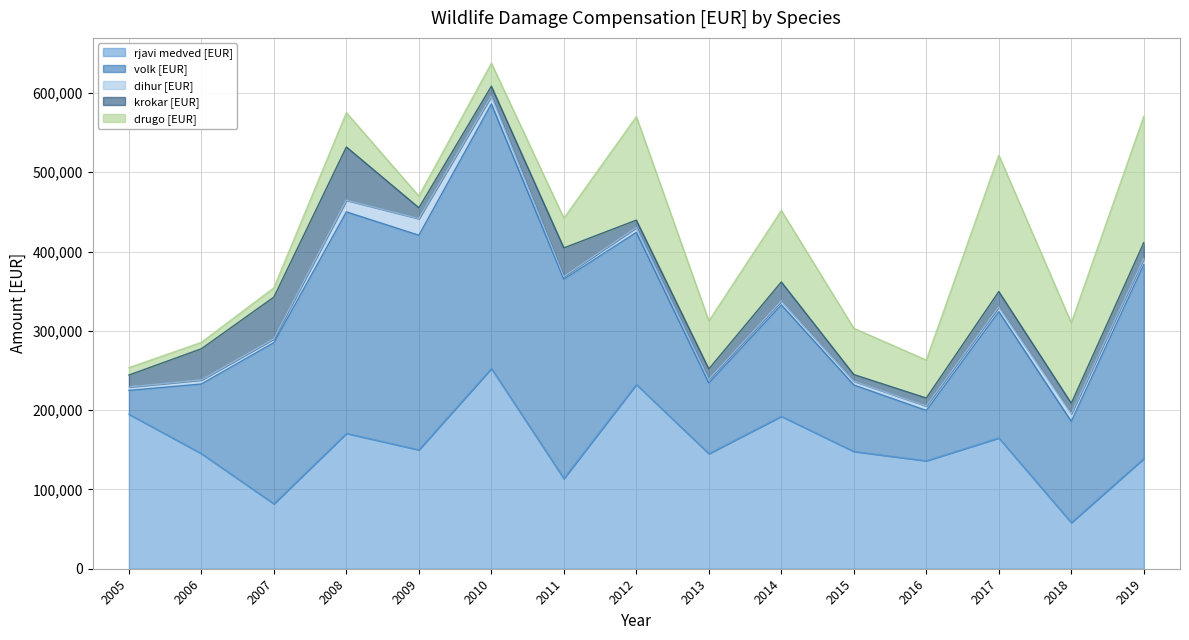

Read the dihur [EUR] value at 2012.

6047.3